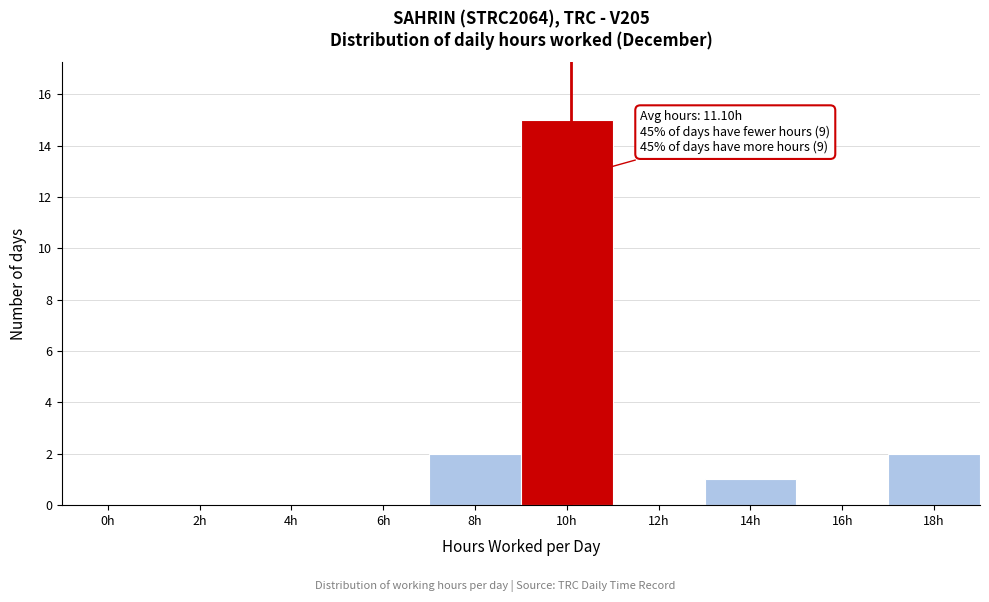

Reading right to left, transcribe all the data shown in this chart.

18h=2	16h=0	14h=1	12h=0	10h=15	8h=2	6h=0	4h=0	2h=0	0h=0